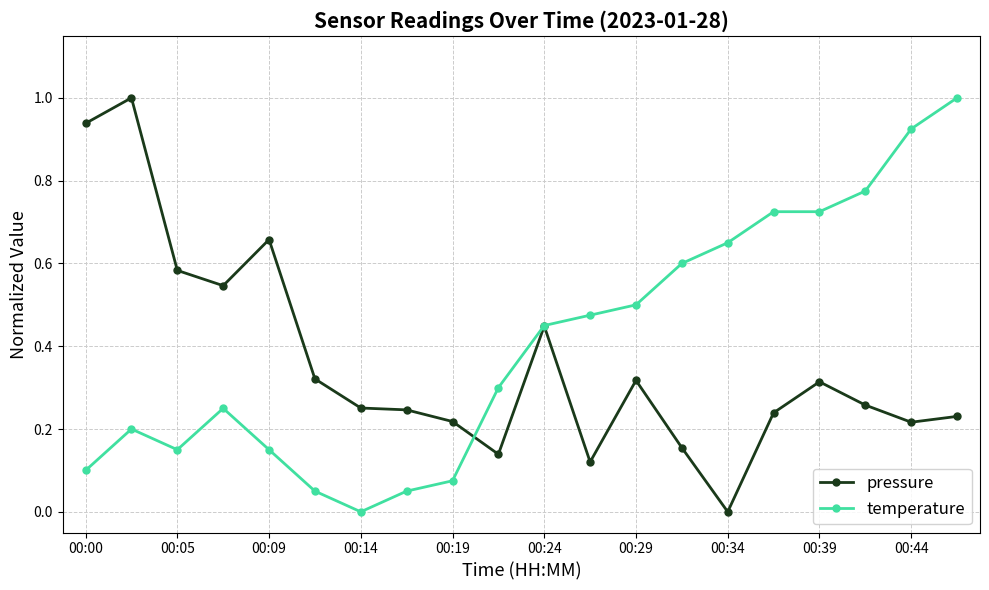

What is the sum of all pressure values?

7.2